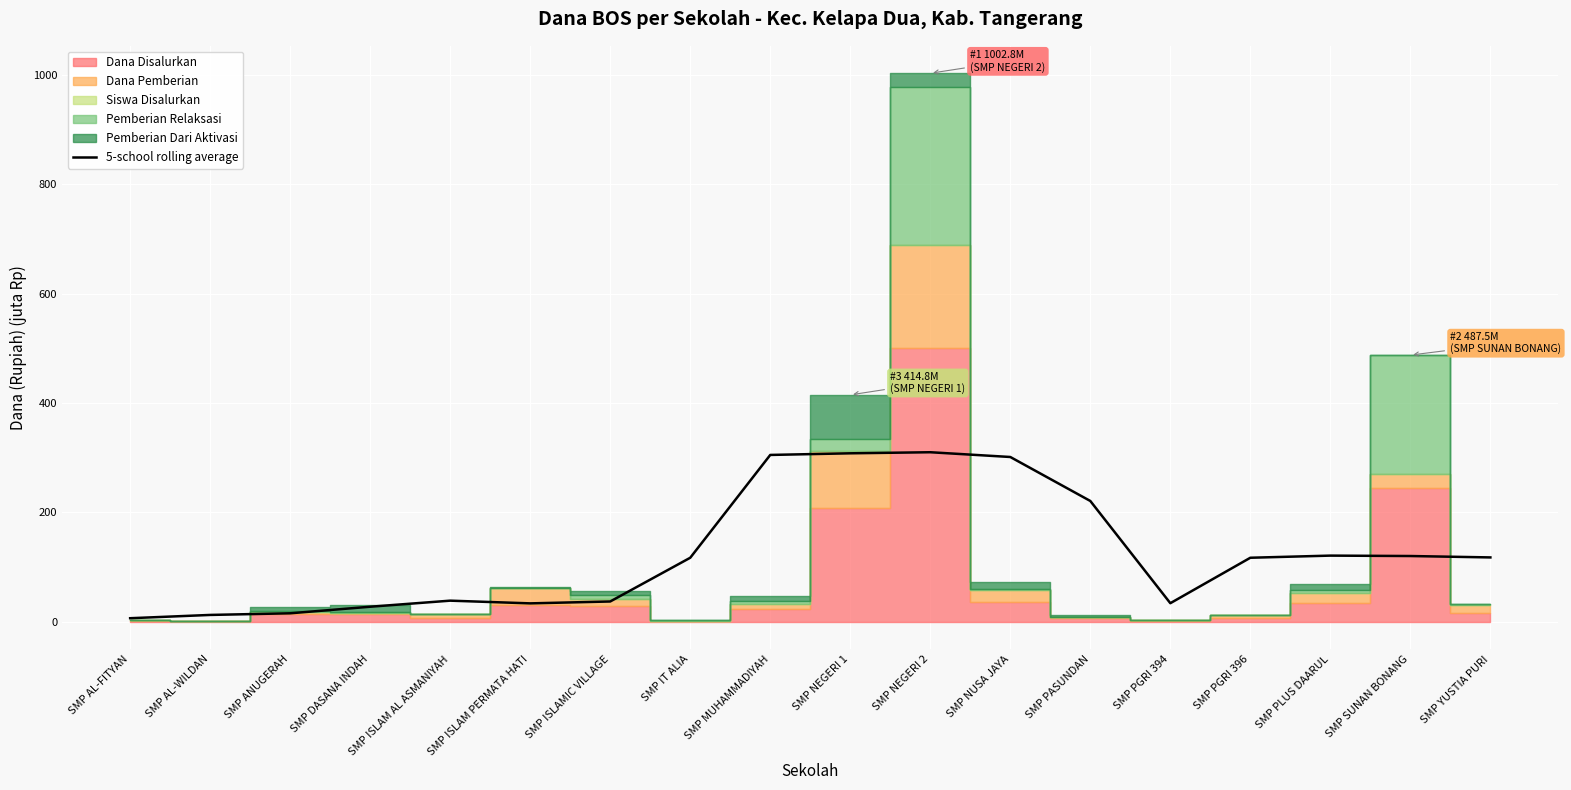

Which has a higher value, SMP SUNAN BONANG or SMP ISLAM PERMATA HATI?

SMP SUNAN BONANG